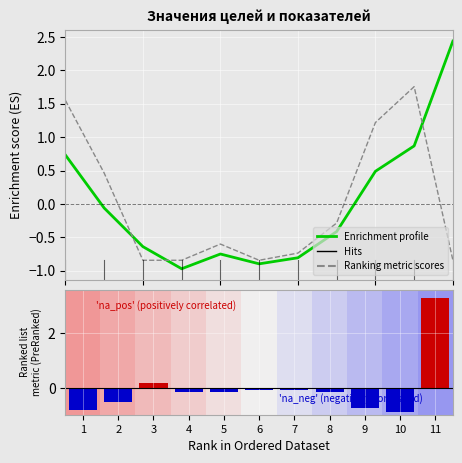

What is the spread (max minus min) of values at 1?

2.4